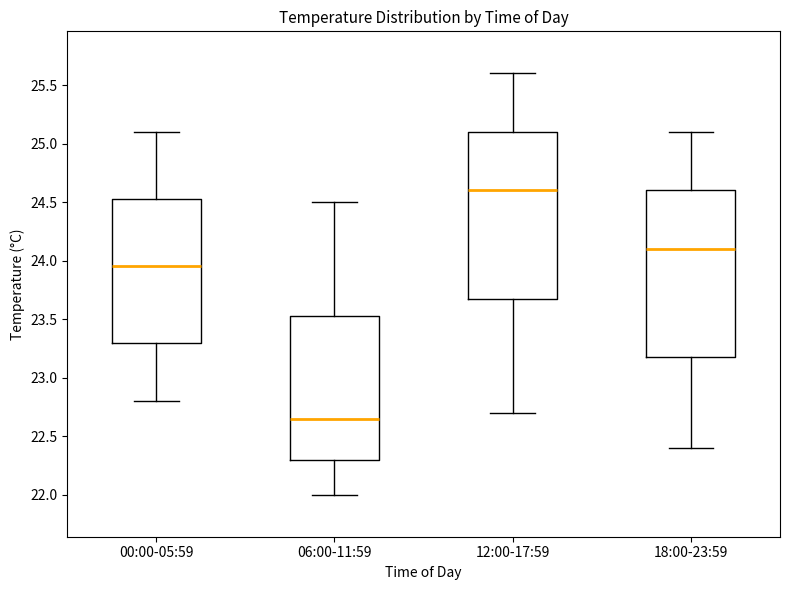

Reading left to right, read every box against the y-axis: the position of its median line, the range the box covers, and the ends of its whiskers. The values are not printed on the chart, so give them approximately, as read against the axis.

00:00-05:59: median 23.95, box 23.30 to 24.55, whiskers 22.80 to 25.10
06:00-11:59: median 22.65, box 22.30 to 23.55, whiskers 22.00 to 24.50
12:00-17:59: median 24.60, box 23.70 to 25.10, whiskers 22.70 to 25.60
18:00-23:59: median 24.10, box 23.20 to 24.60, whiskers 22.40 to 25.10